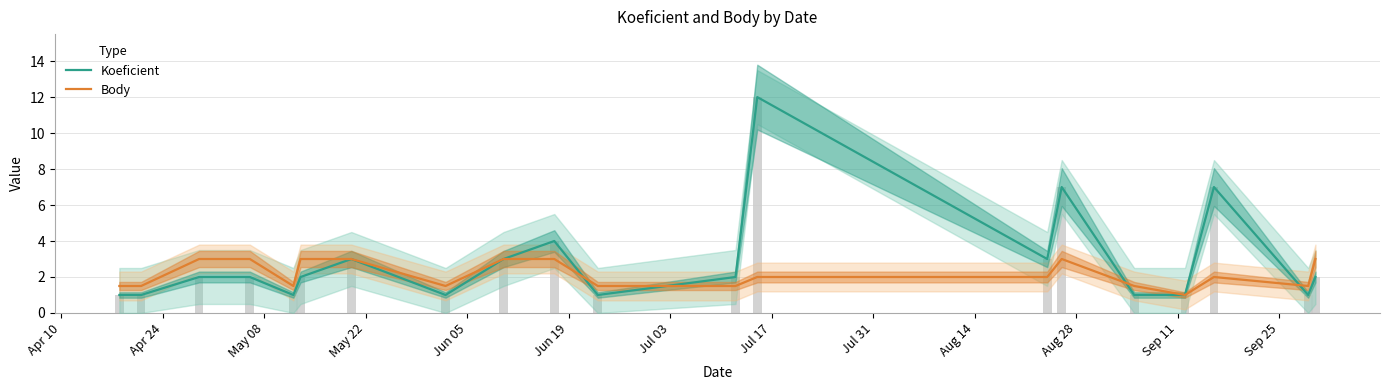

What is the smallest value displayed?

1.0